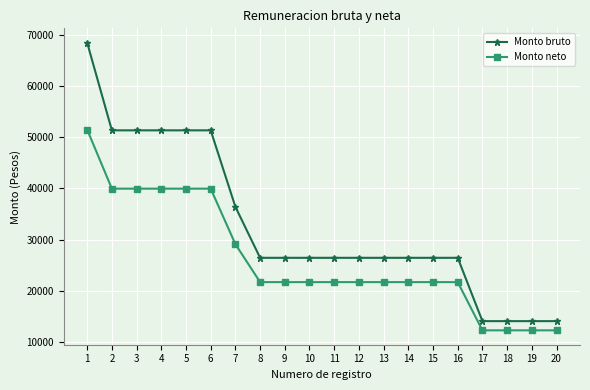

What is the sum of all Monto neto values?

524821.2